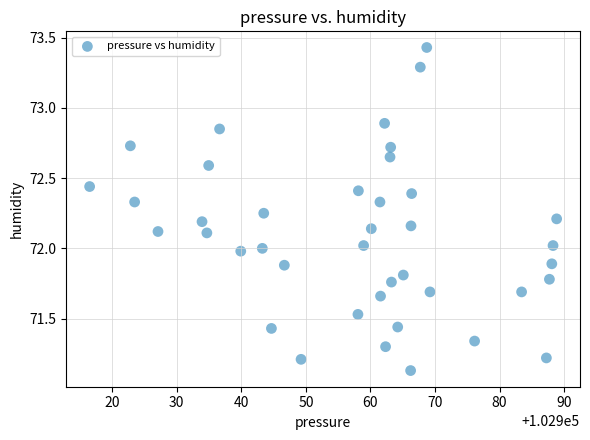

What is the range of Y values (max minus min)?

2.3